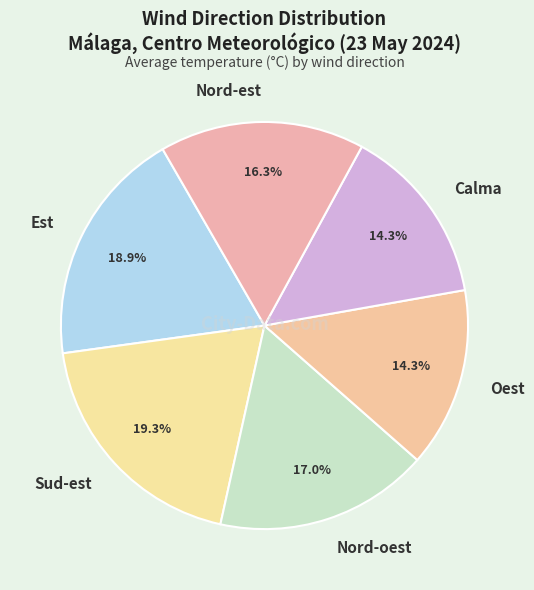

To the nearest percent, what percentage of the pie is Sud-est?

19%